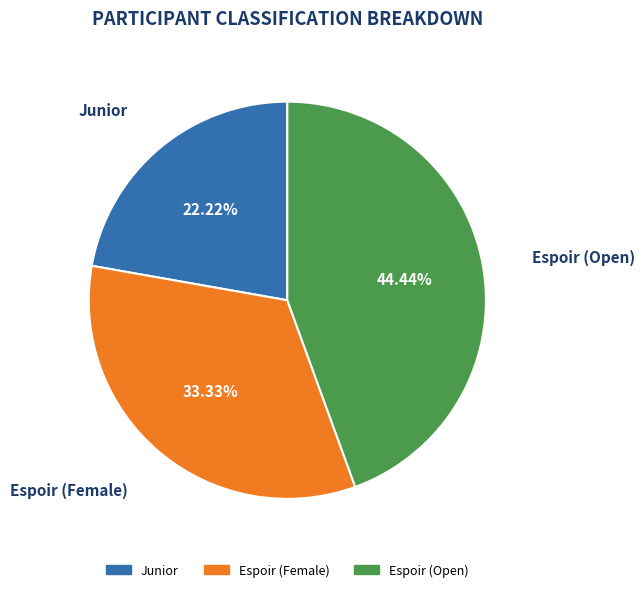

To the nearest percent, what is the average slice percentage?

33%